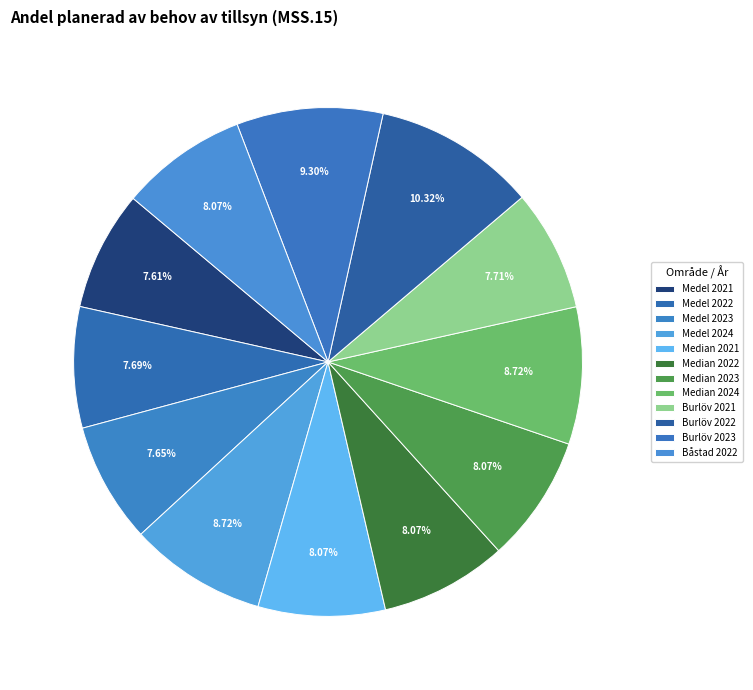

How many segments does this pie chart have?

12